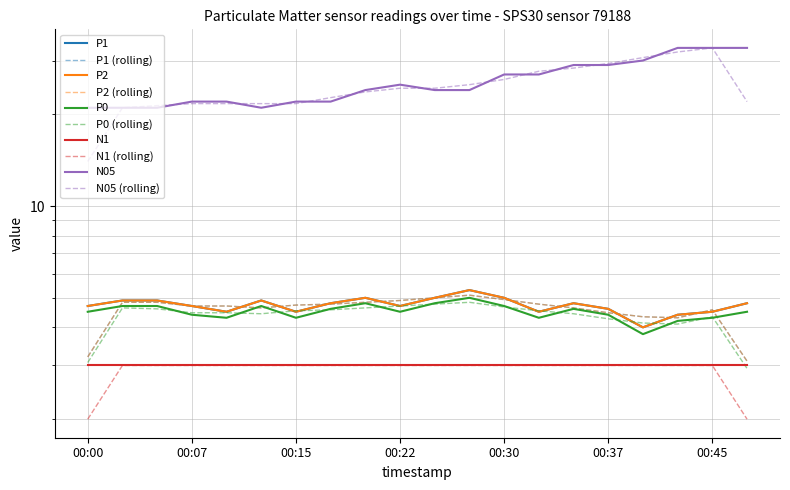

True or false: P0 and P2 intersect in this chart.

False